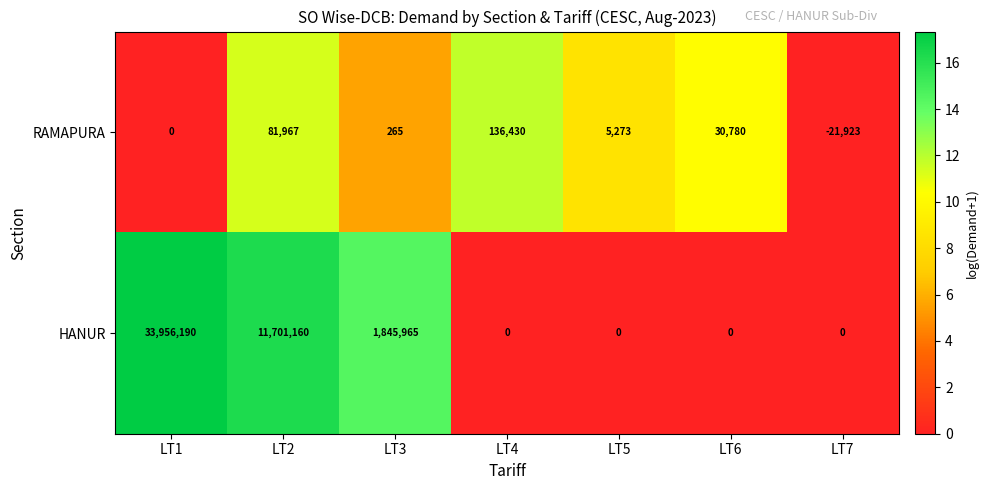

What is the sum of the HANUR values at LT5 and LT2?

11701160